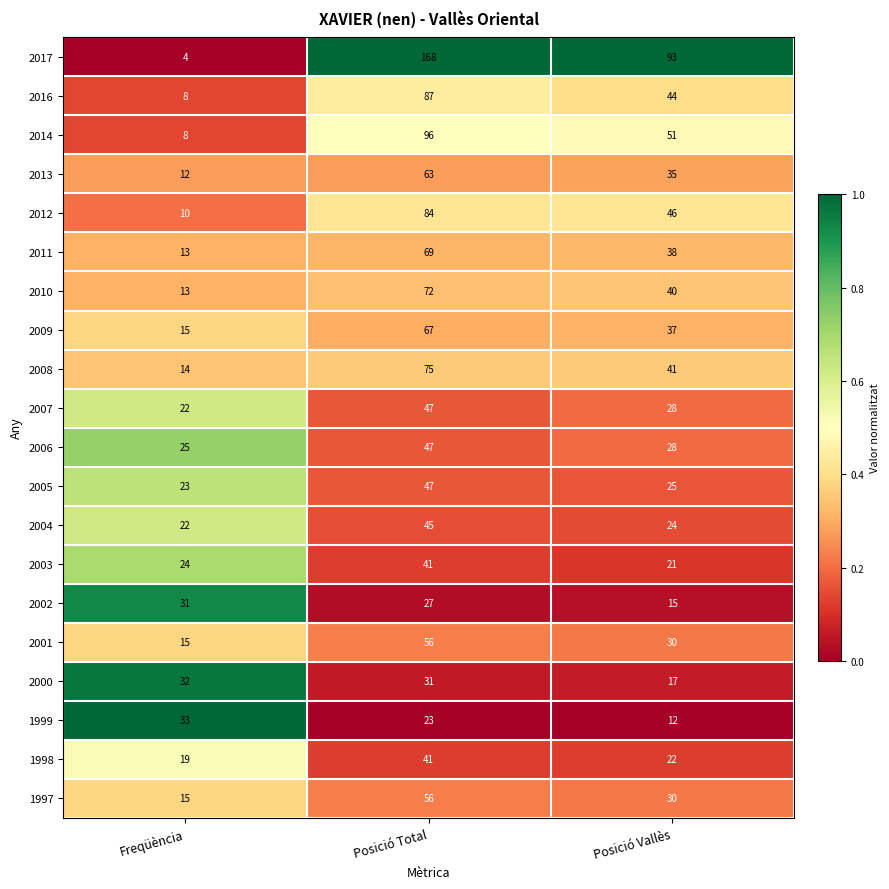

Rank the categories by 2017 value from highest to lowest.

Posició Total, Posició Vallès, Freqüència